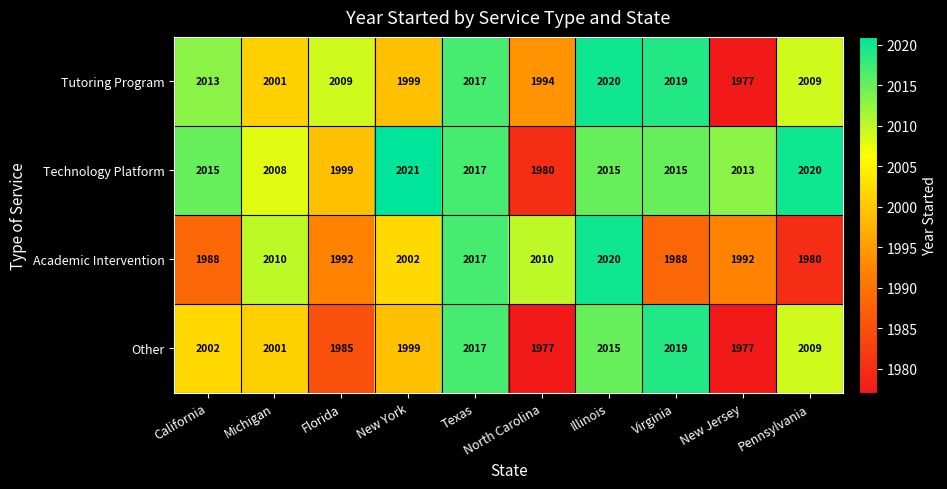

What is the difference between the highest and lowest values at Florida?

24